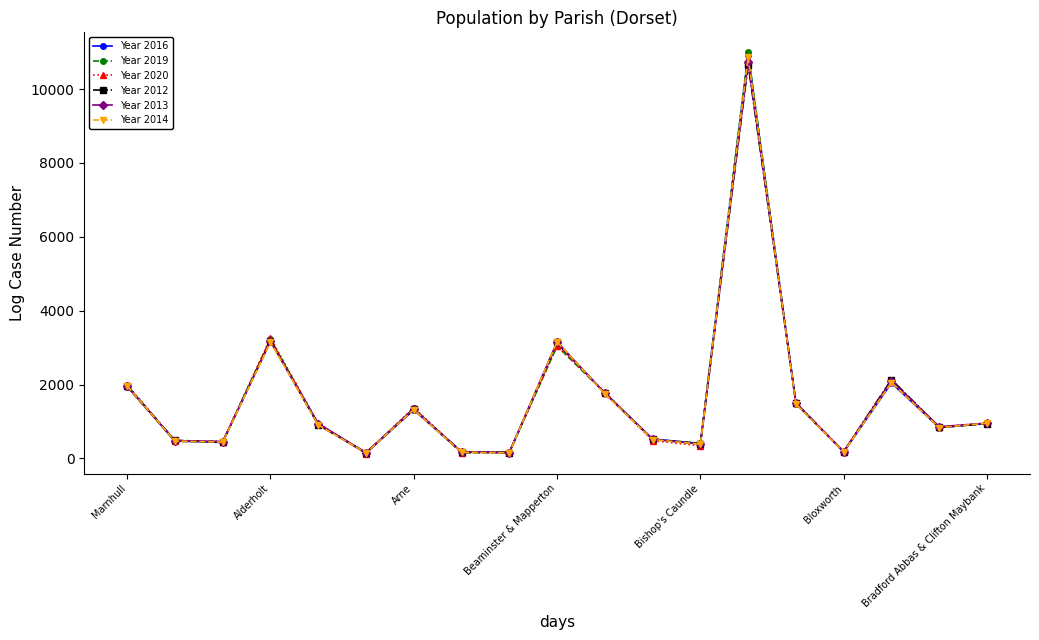

Which series has the largest range (max minus min)?

Year 2019